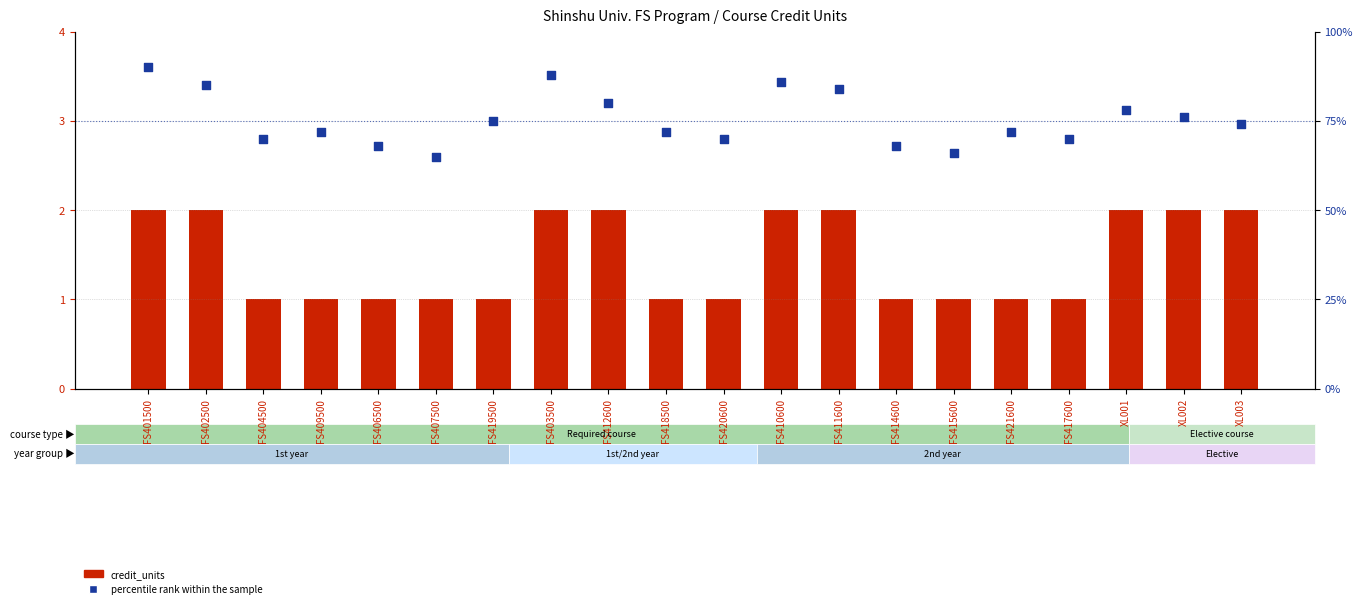

Which series contains the lowest Y value?

credit_units